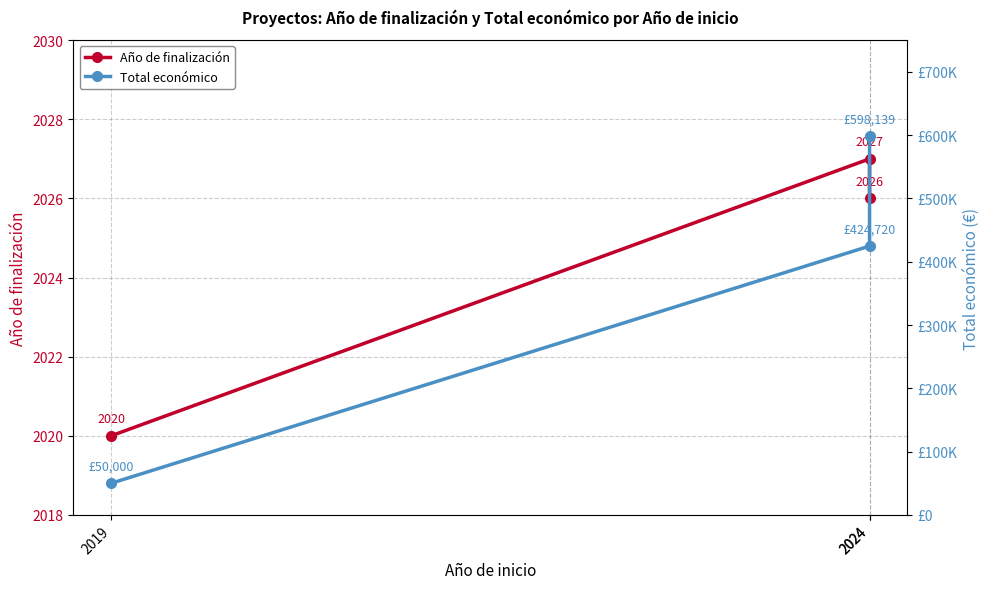

Reading left to right, what are all the values shown in this chart?

Año de finalización: 2019=2020	2024=2027	2024=2026
Total económico: 2019=50000	2024=424720	2024=598139